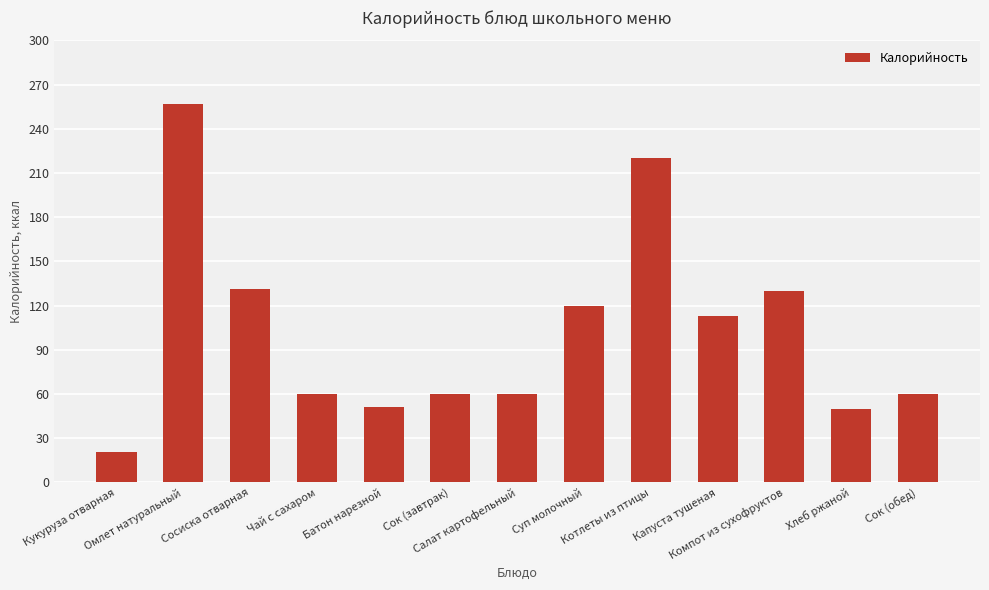

What is the sum of all values?

1333